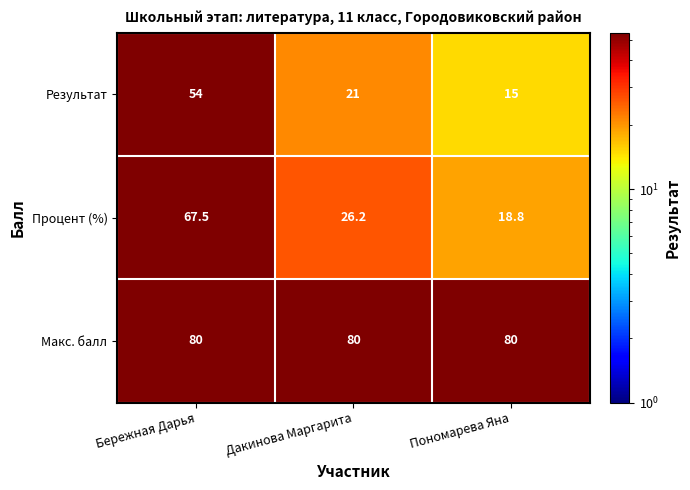

What is the difference between the second highest and minimum values in the Процент (%) series?

7.4